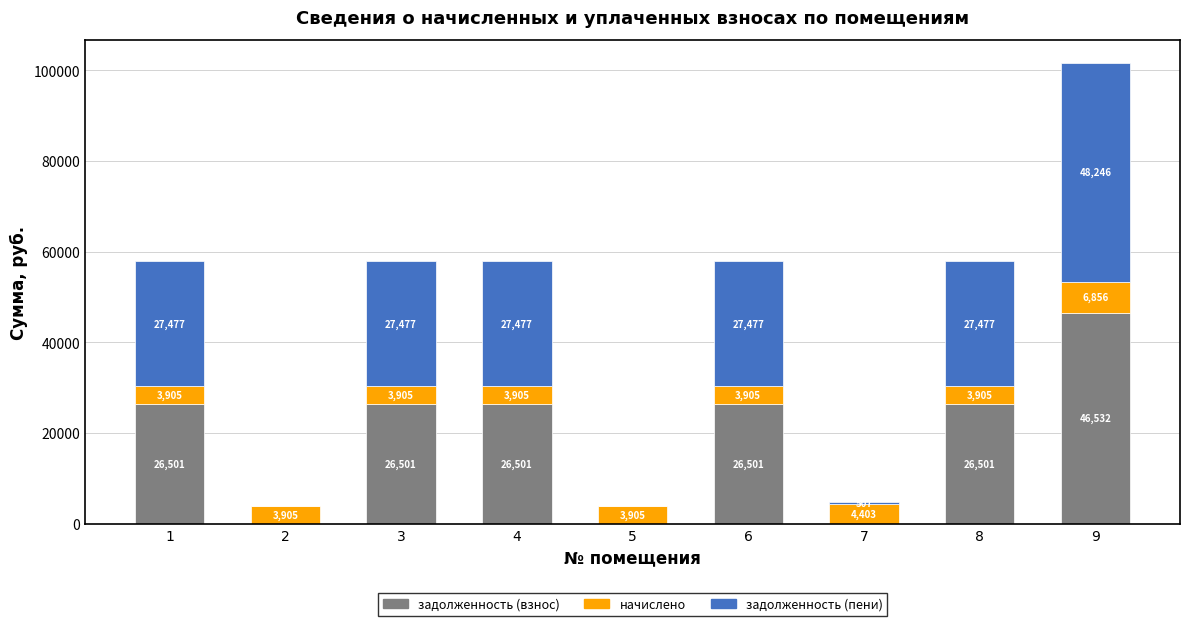

How many values in задолженность (взнос) are above zero?

6